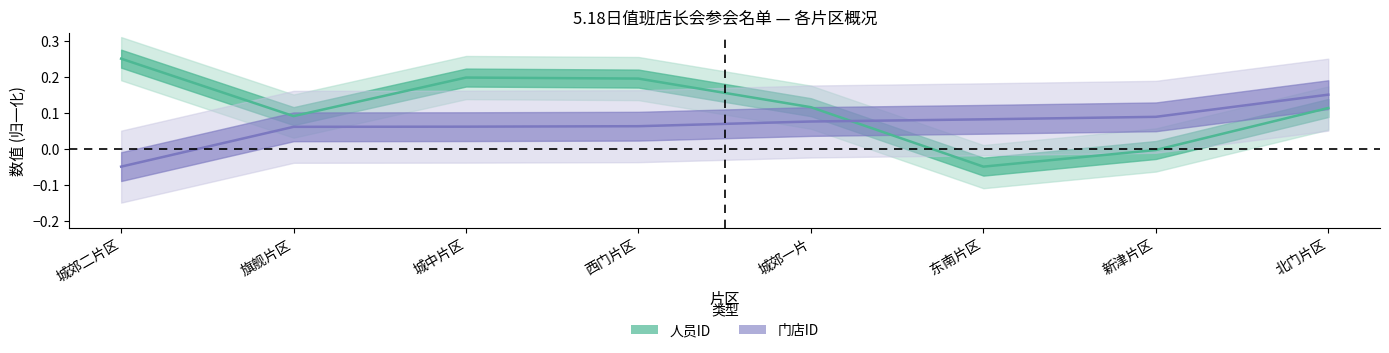

True or false: 门店ID has more than 2 interior local peaks.

False